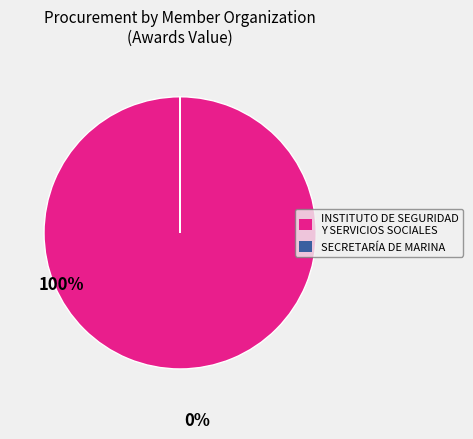

Is there a majority slice in this chart?

Yes